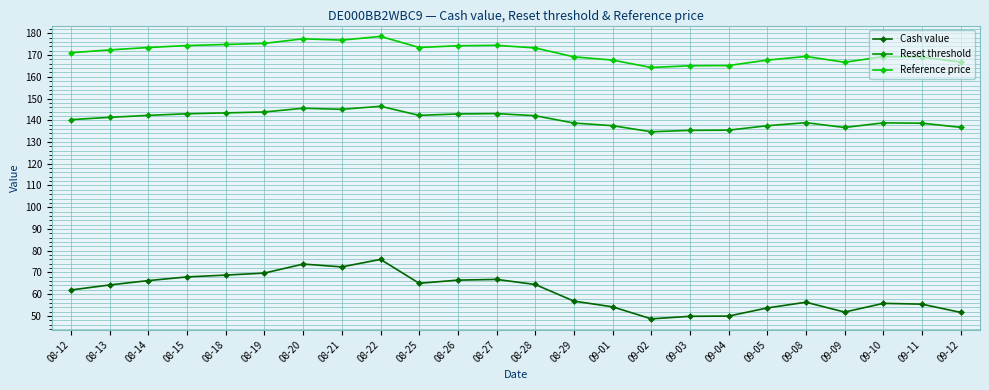

At which category is the sum across all series the highest?

08-22